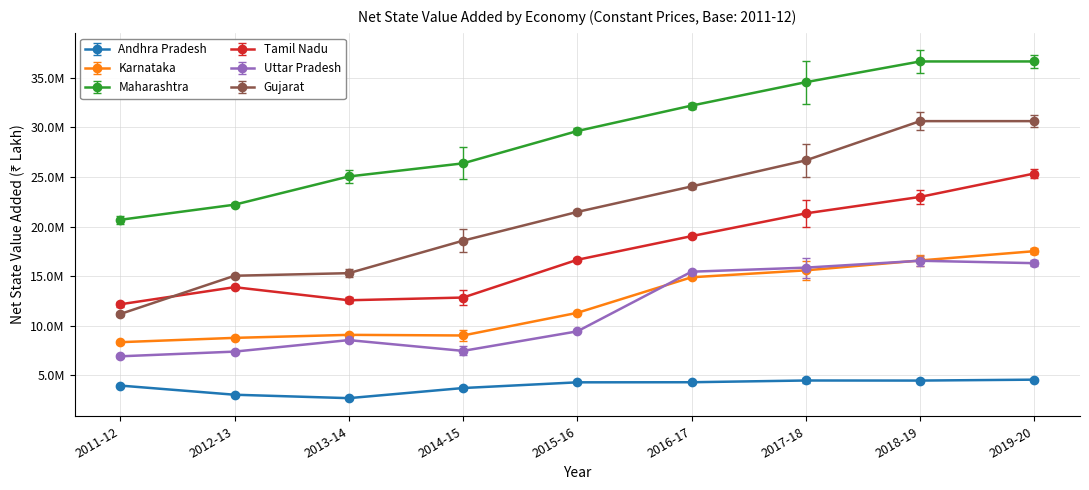

Is this an area chart (filled region under the line)?

No